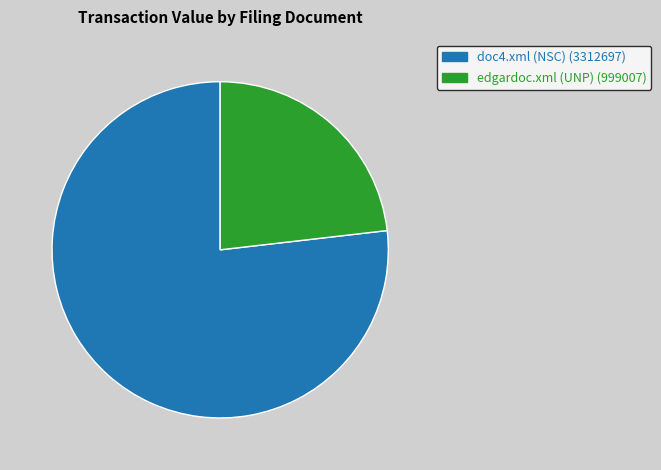

Which category accounts for the majority?

doc4.xml (NSC)